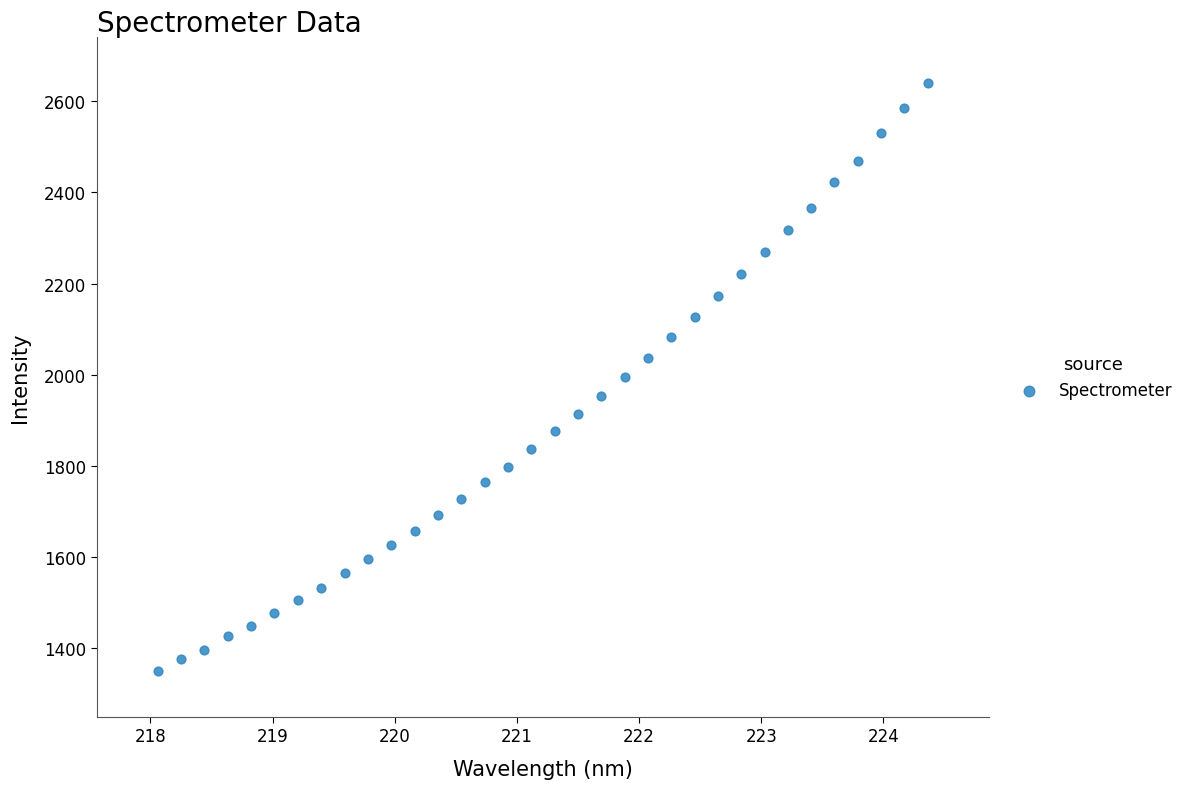

What is the range of X values (max minus min)?

6.3